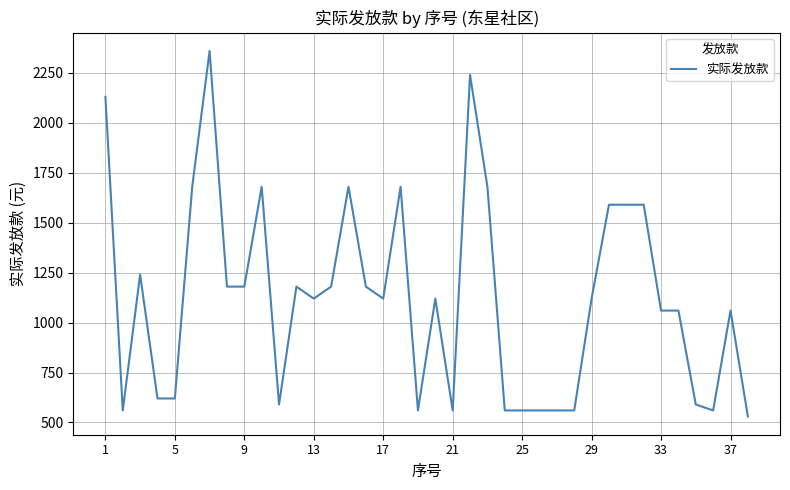

What is the difference between the maximum and minimum values?

1830